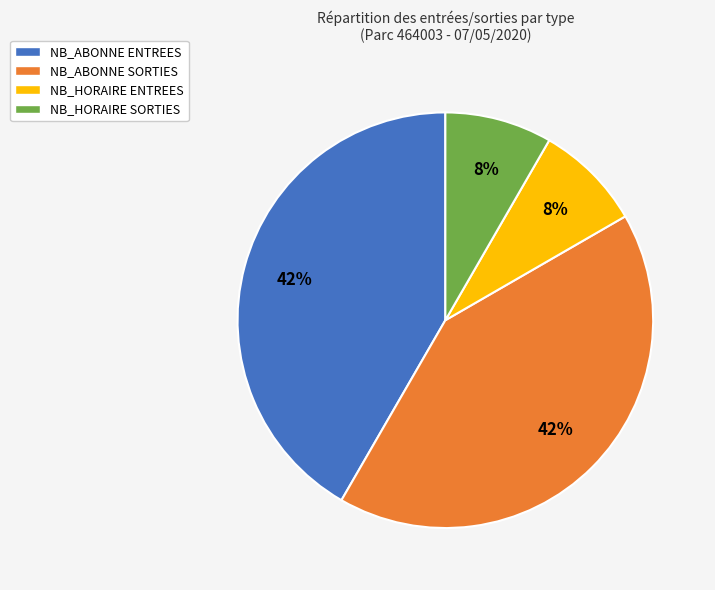

Which has a higher value, NB_HORAIRE SORTIES or NB_ABONNE ENTREES?

NB_ABONNE ENTREES